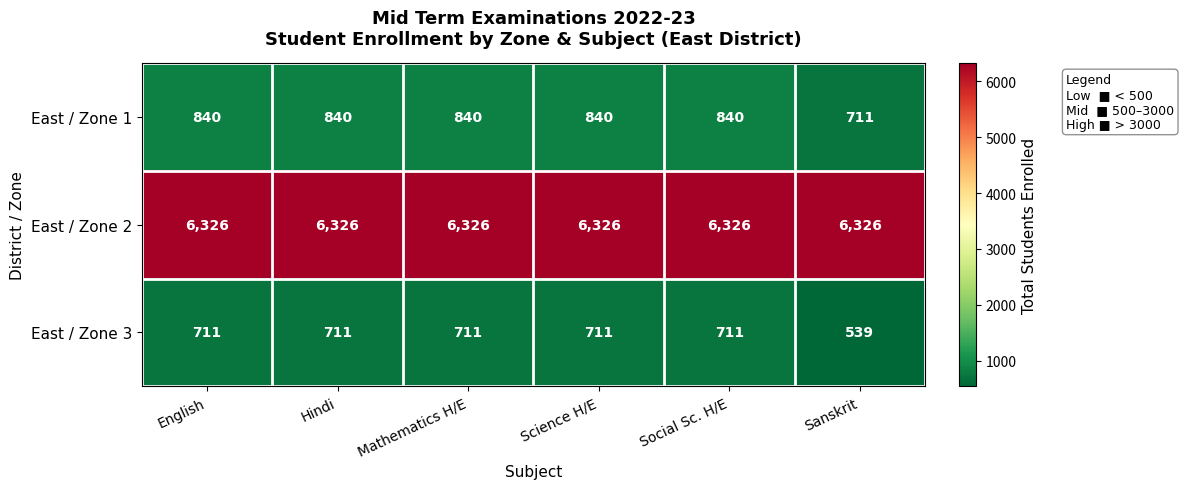

How many series are shown in this chart?

3